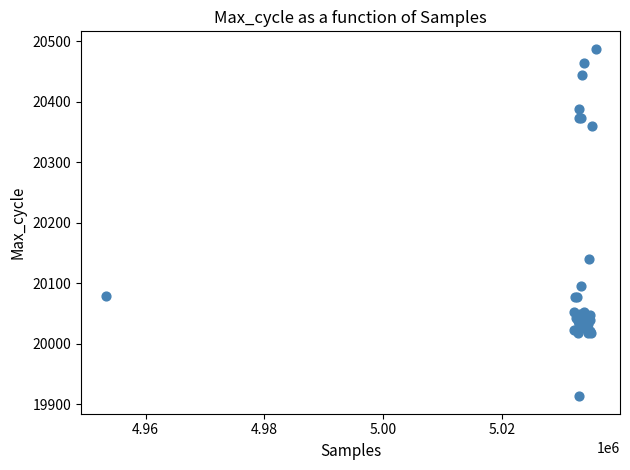

What Y value in the scatter plot is closest to 20200?

20140